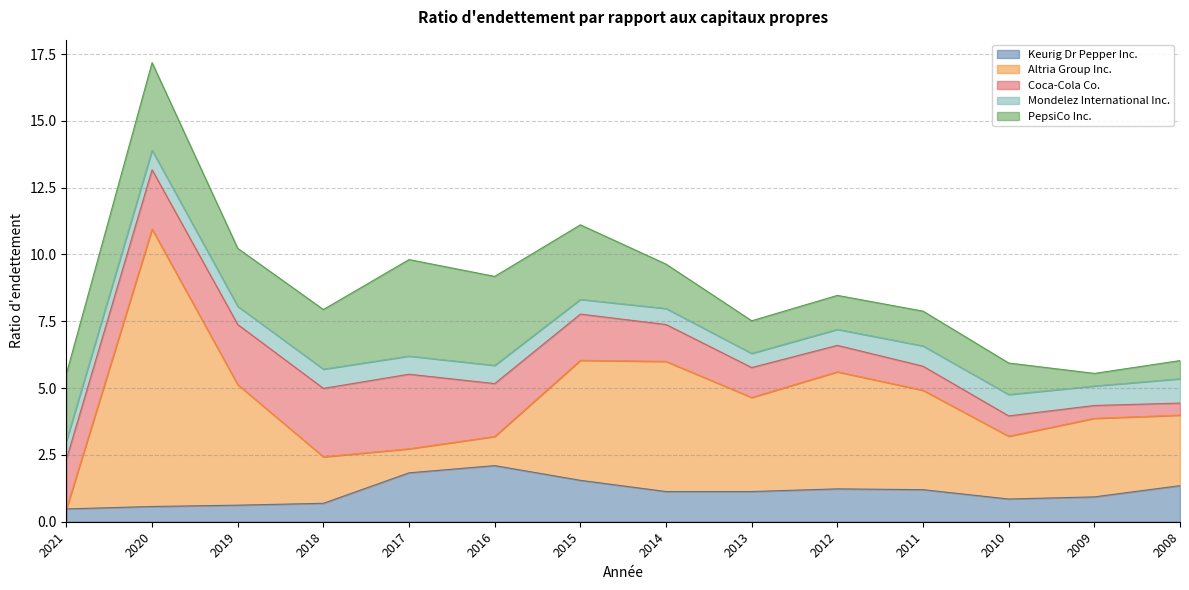

What is the value of the Mondelez International Inc. point at the 5th from the left?

0.7